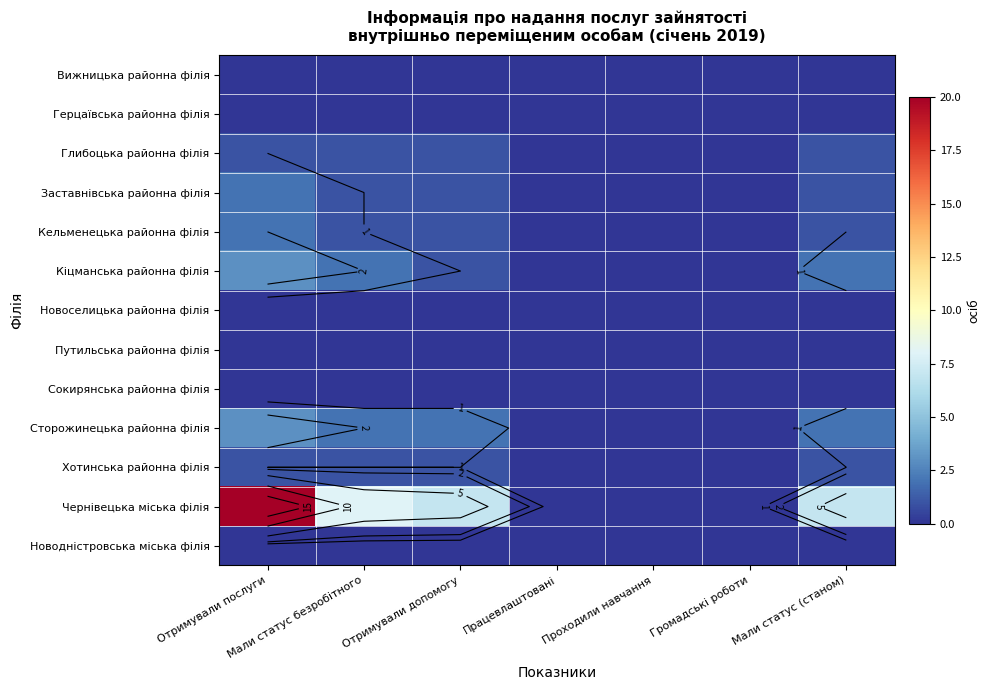

How many categories are shown in the chart?

7